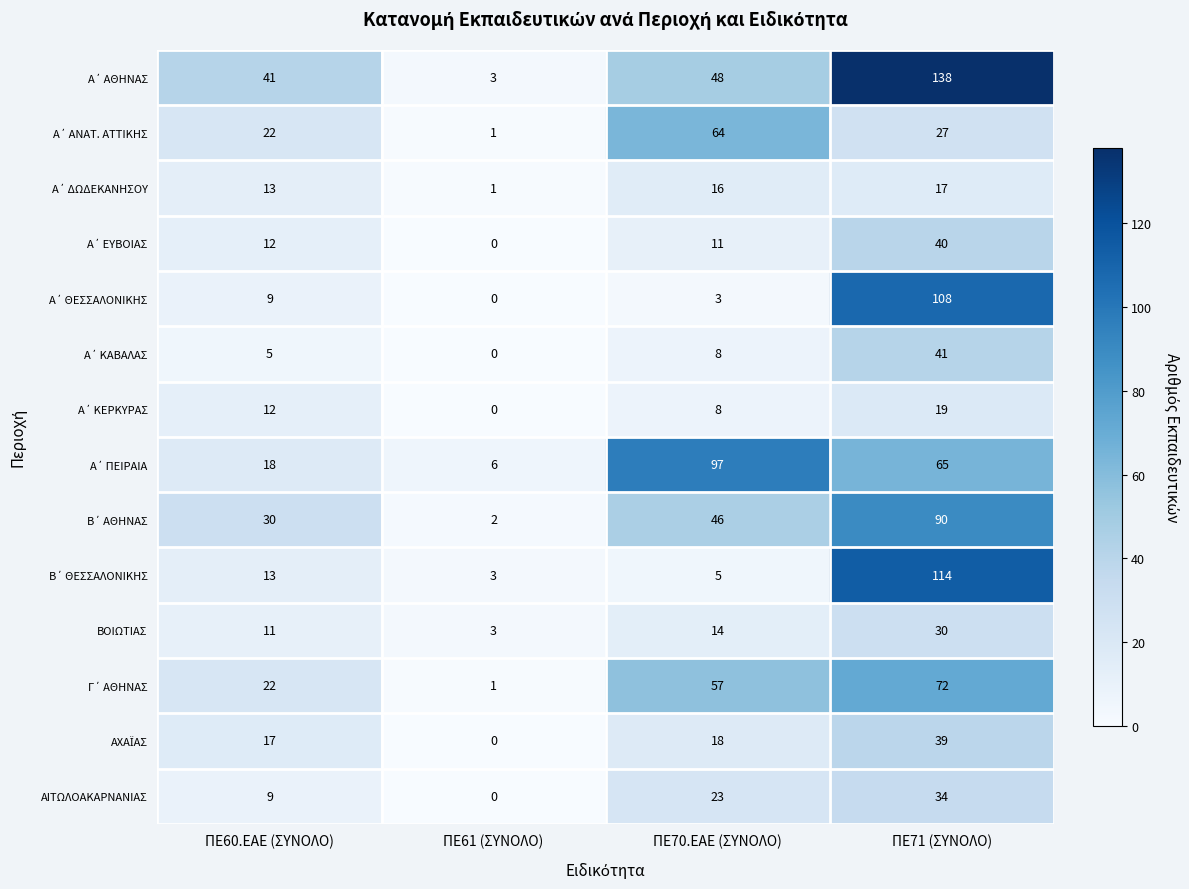

How many series are shown in this chart?

14